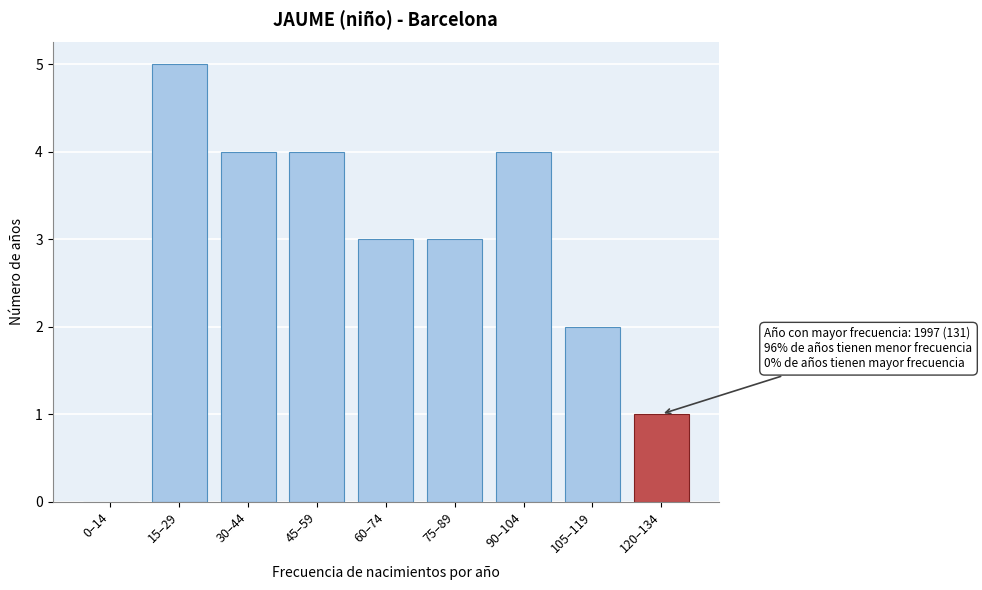

Reading right to left, transcribe all the data shown in this chart.

120–134=1	105–119=2	90–104=4	75–89=3	60–74=3	45–59=4	30–44=4	15–29=5	0–14=0